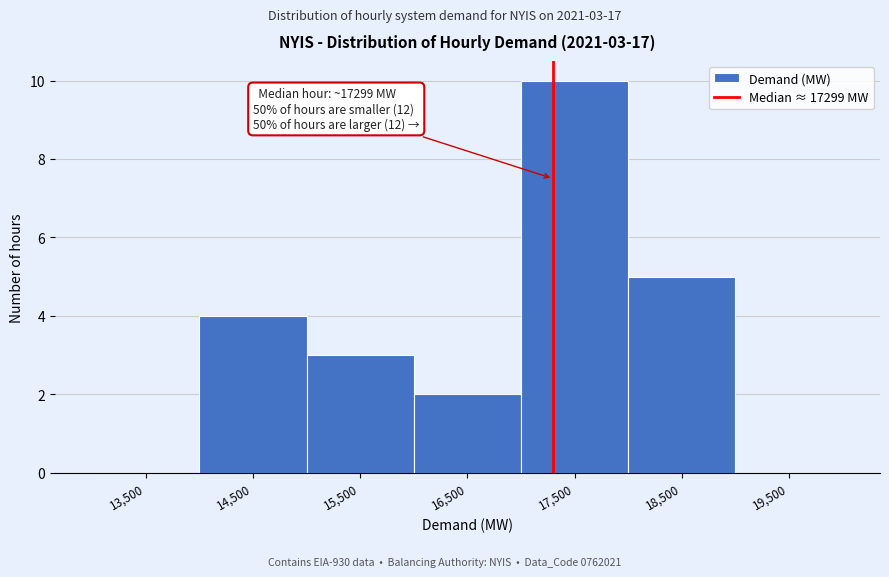

Which range on the x-axis has the tallest bar?

17000 to 18000